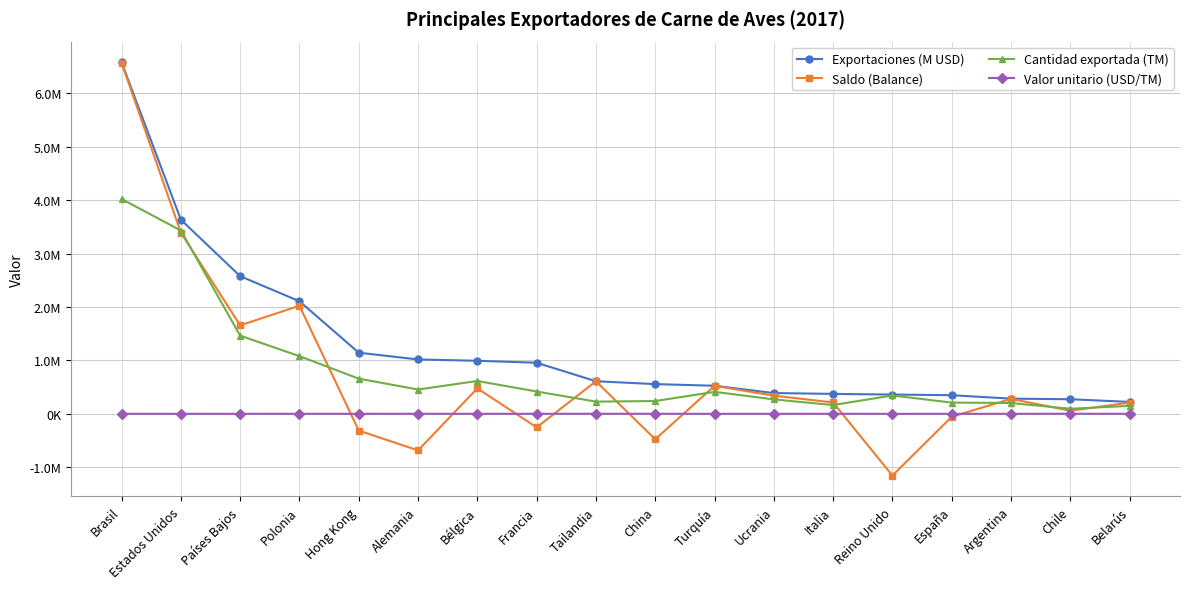

Is it true that Valor unitario (USD/TM) equals 2750 at Bélgica?

False